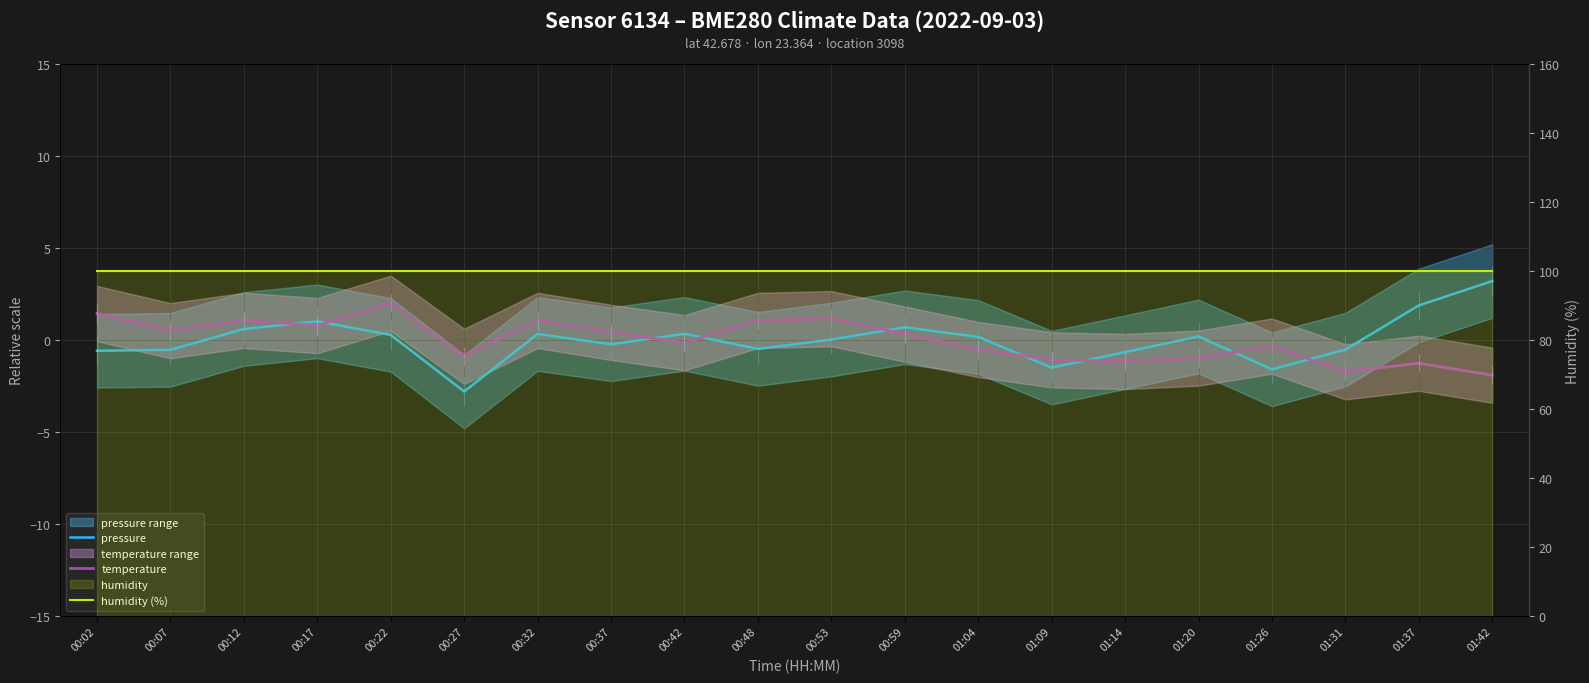

True or false: temperature and humidity (%) cross at least once.

False